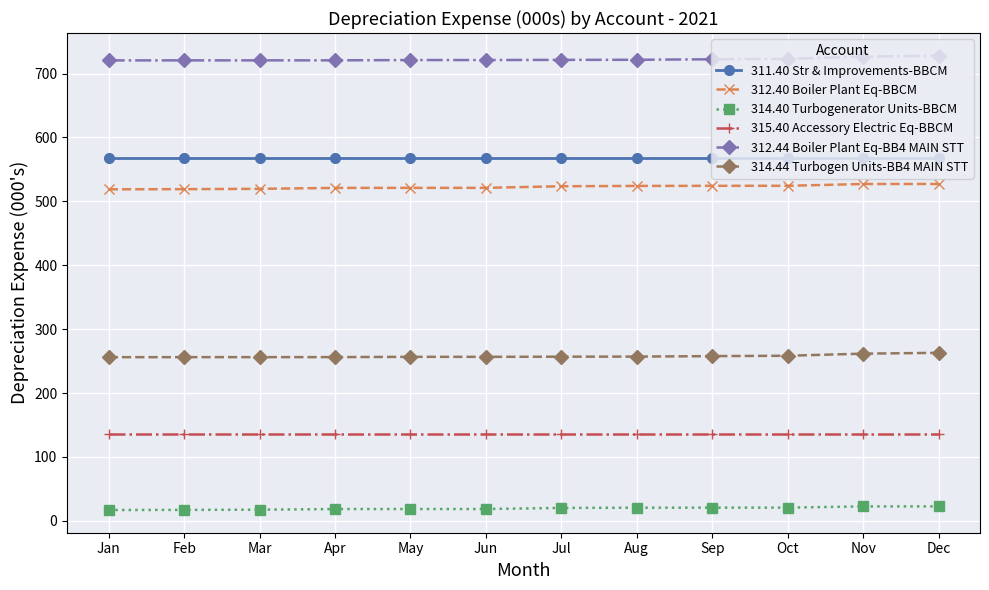

Is the value of 311.40 Str & Improvements-BBCM at Apr greater than the value of 314.40 Turbogenerator Units-BBCM at Feb?

Yes